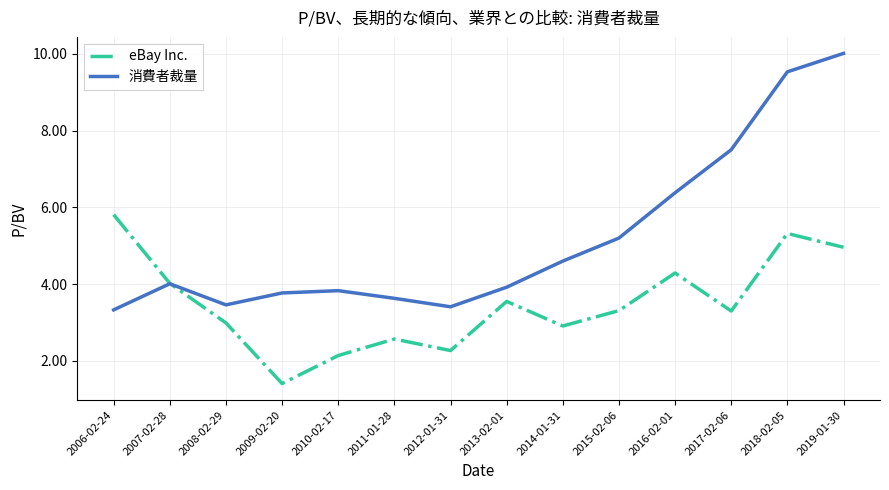

At 2011-01-28, list the series in order from smallest to largest.

eBay Inc., 消費者裁量